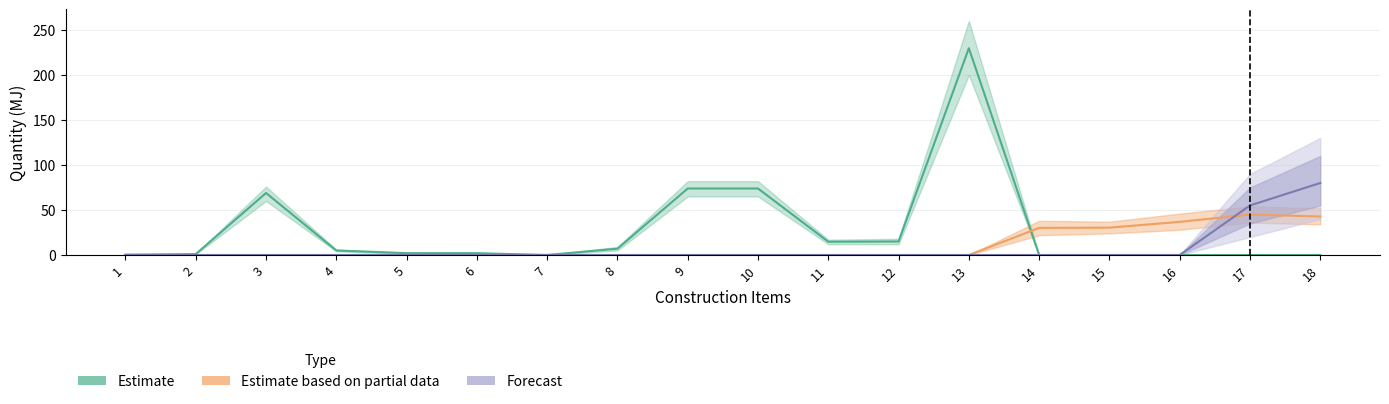

What is the average value of the Estimate series?

27.4